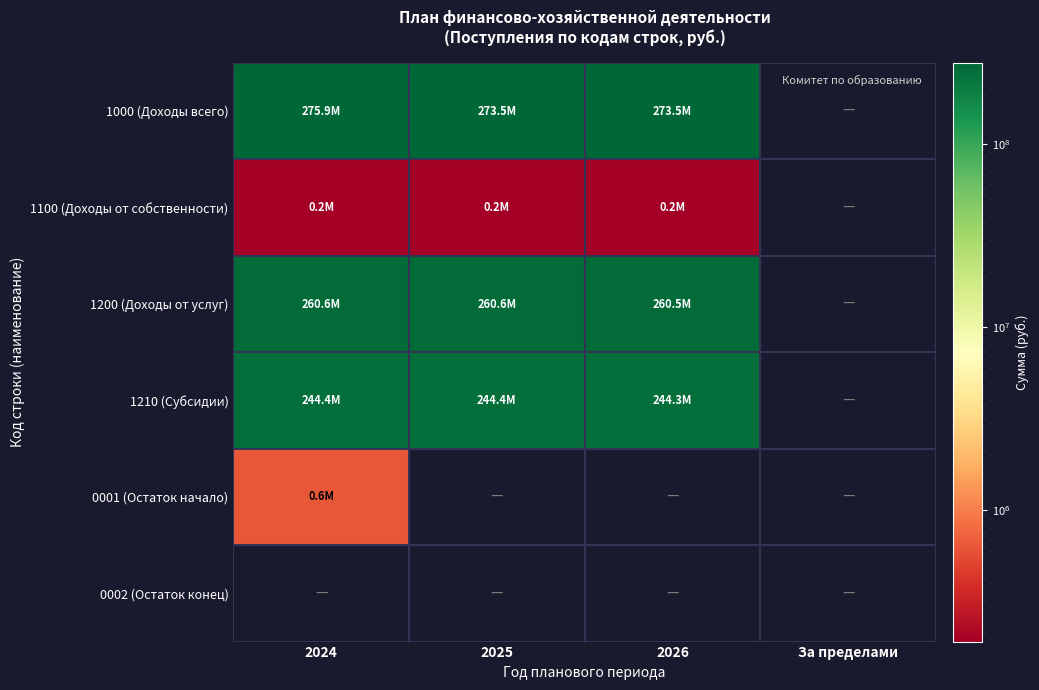

At which category is the sum across all series the highest?

2024